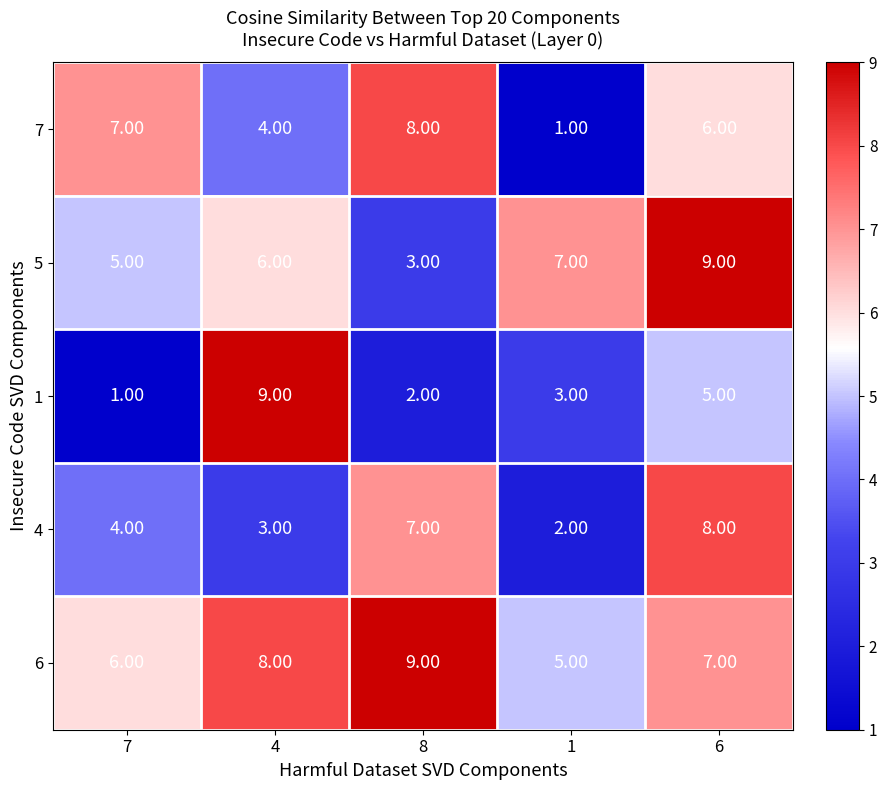

What is the average value of the 6 series?

7